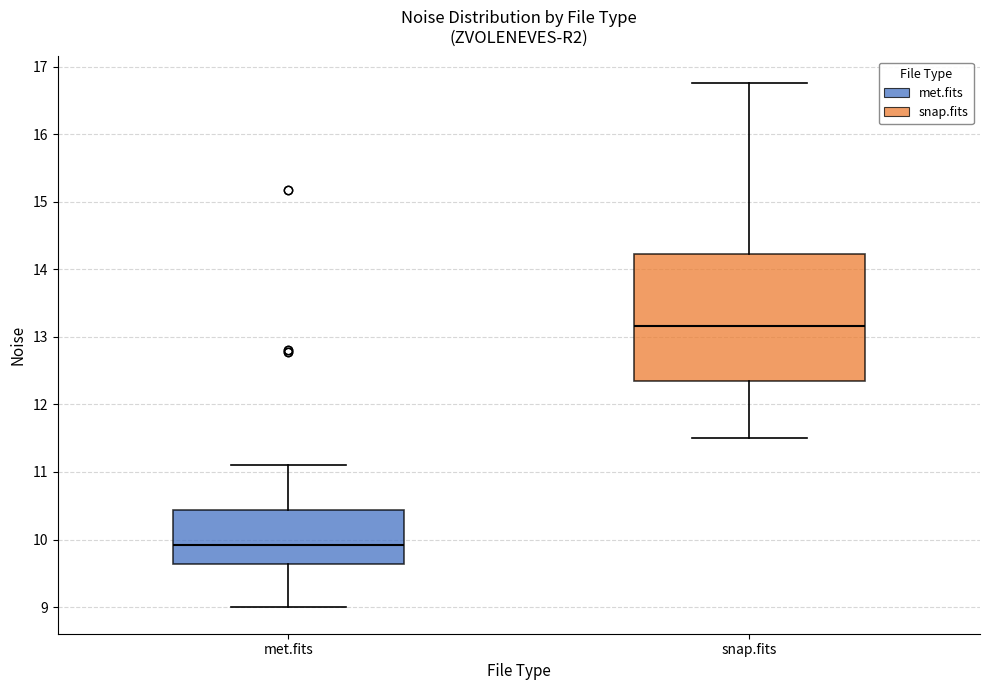

Which box's median line is the lowest?

met.fits